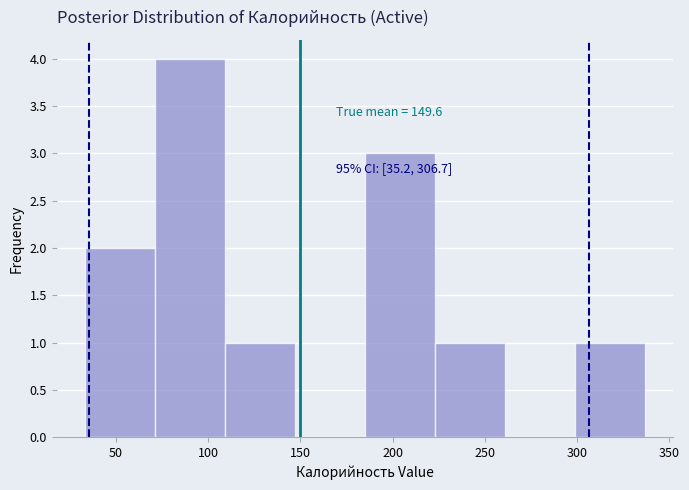

Which range on the x-axis has the tallest bar?

71 to 109